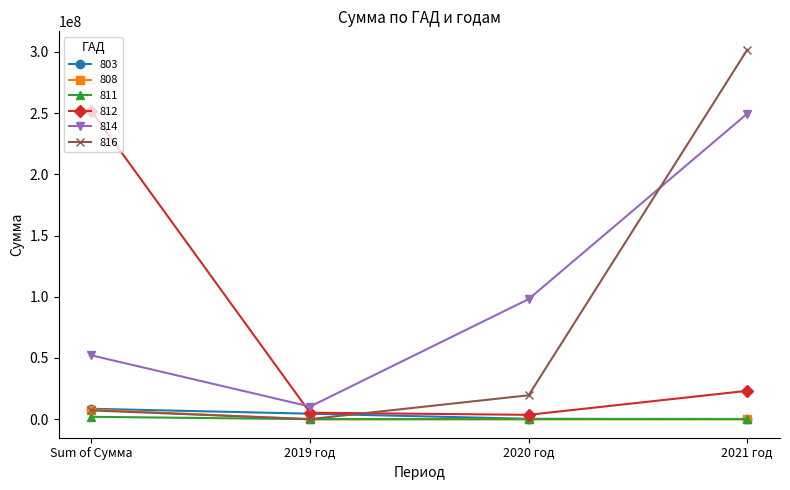

What is the label of the 1st point from the right?

2021 год